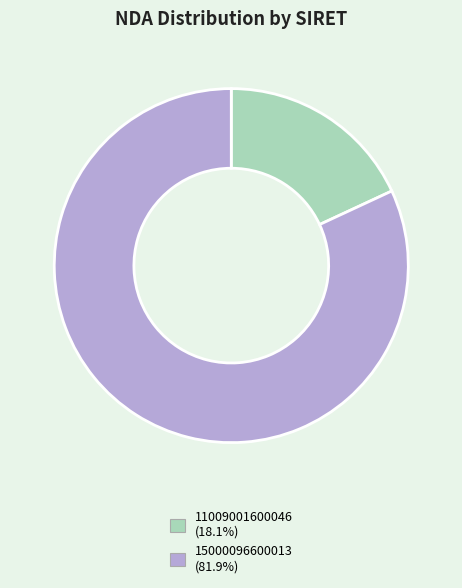

Does any single category account for the majority?

Yes